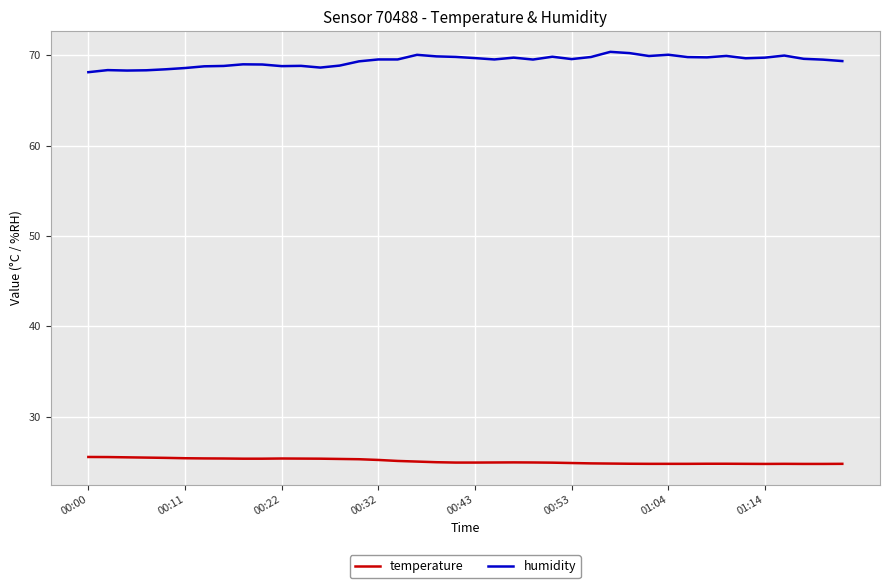

Which series has the largest total across all categories?

humidity